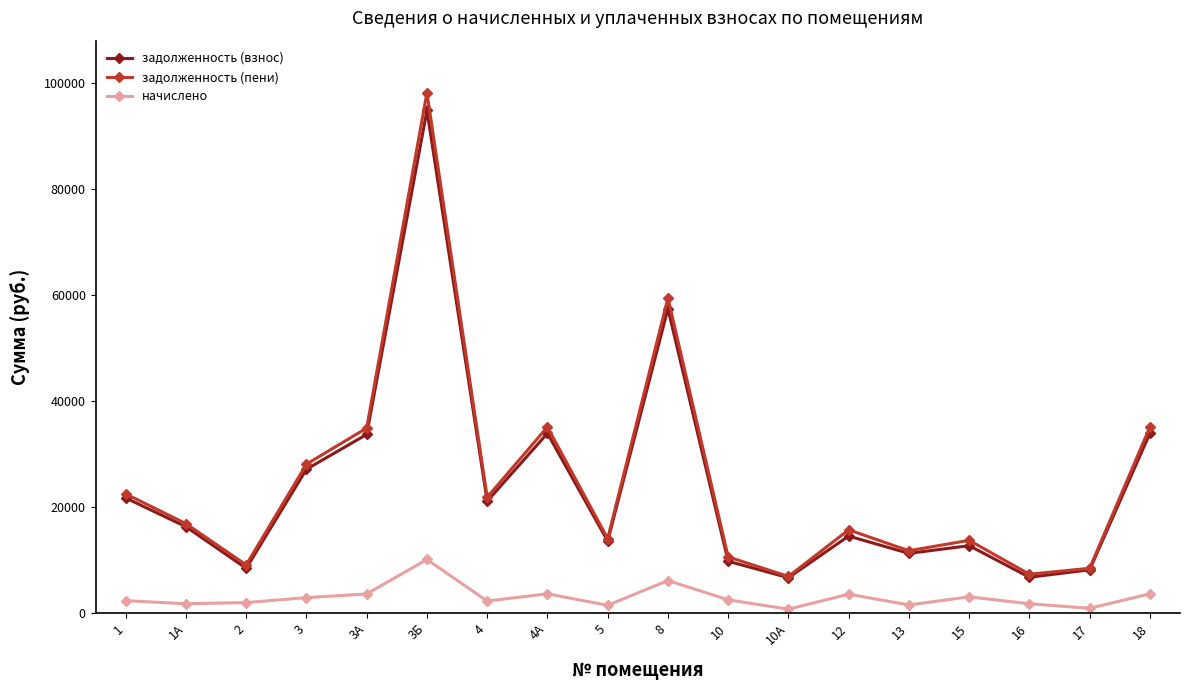

What is the average value of the задолженность (пени) series?

24940.5